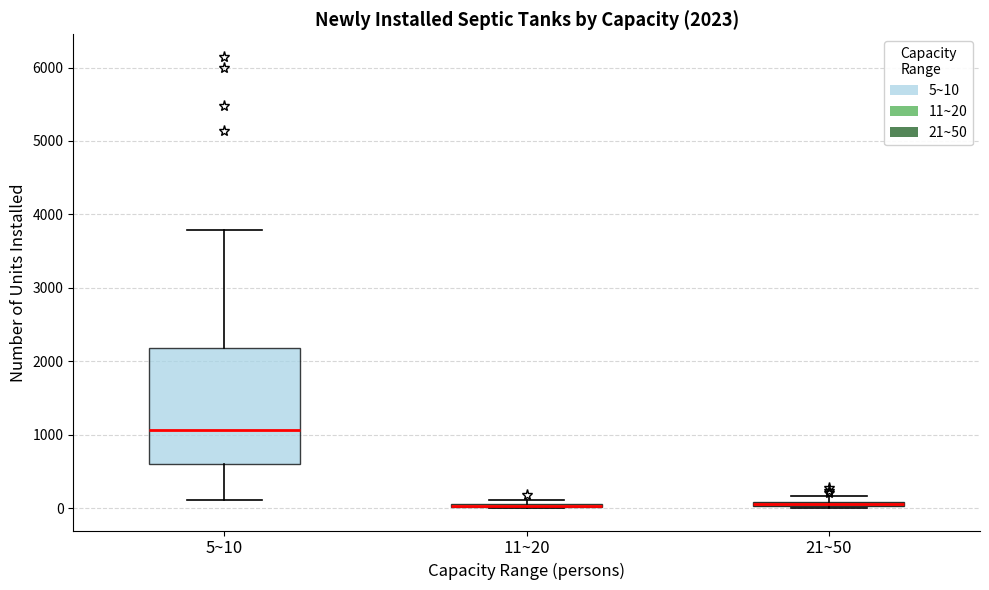

Which box is the tallest, from its lower edge to its upper edge?

5~10